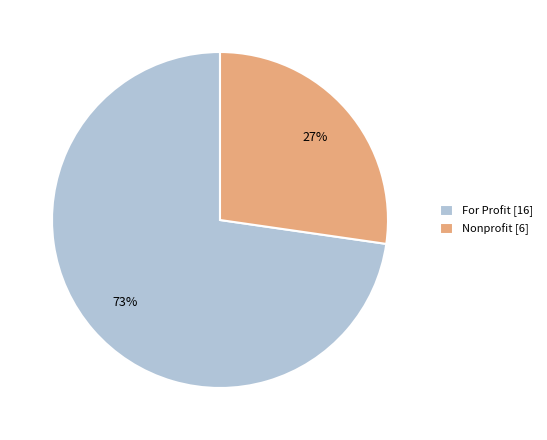

To the nearest percent, what percentage of the pie is Nonprofit [6]?

27%